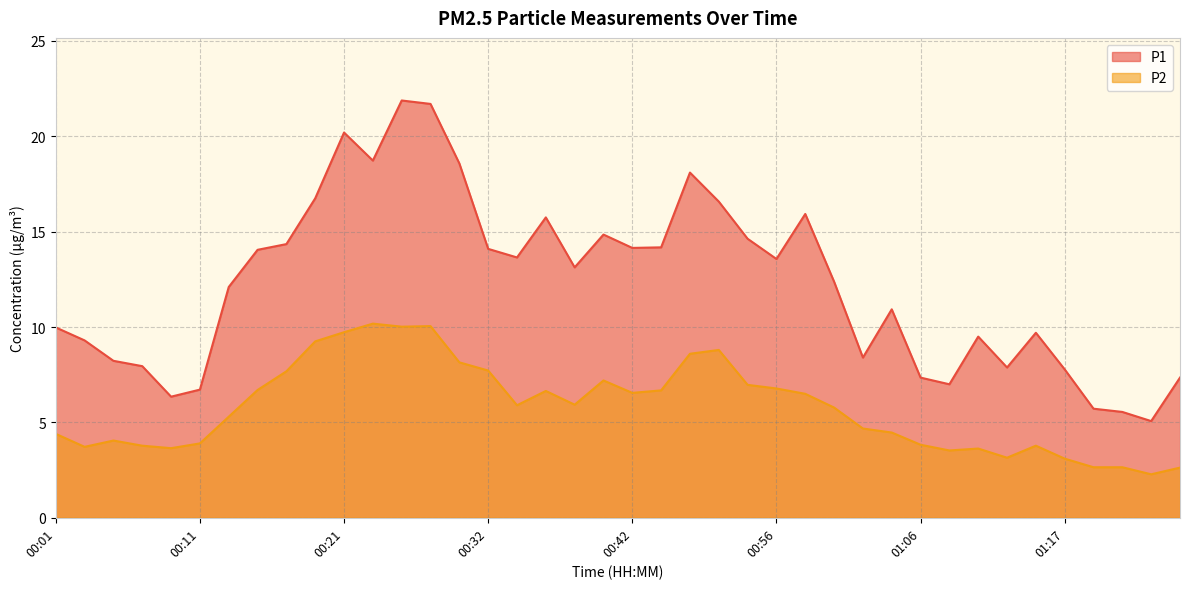

Is the value of P2 at 00:27 greater than the value of P1 at 00:25?

No